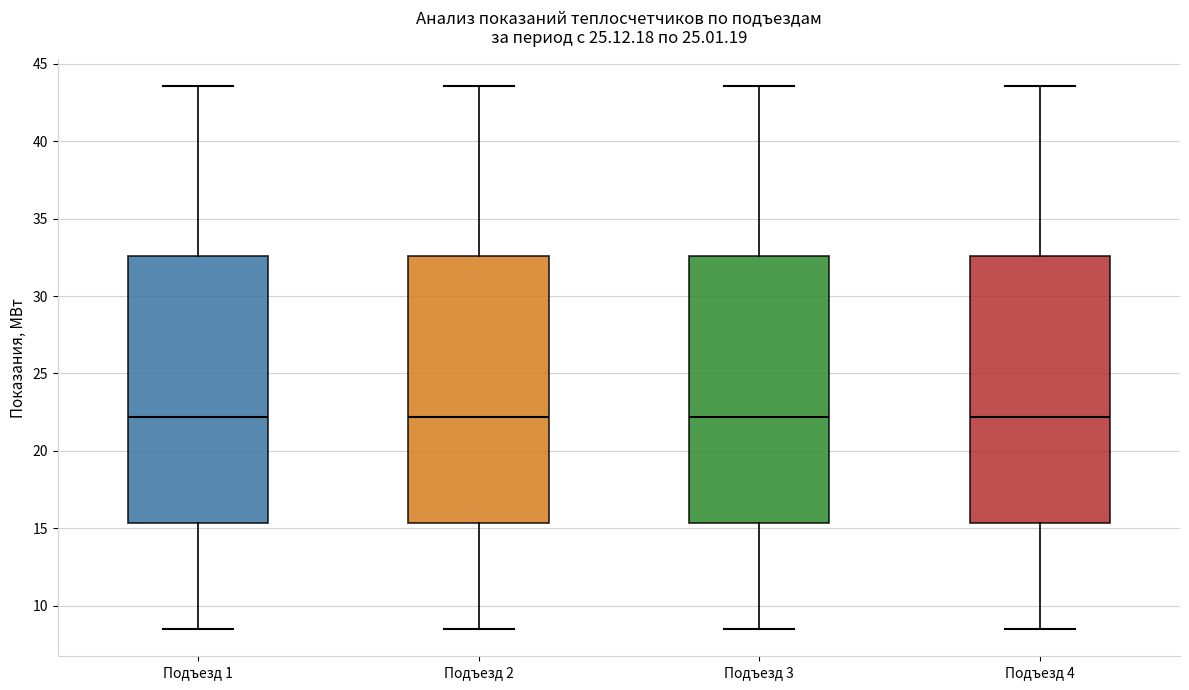

Reading left to right, read every box against the y-axis: the position of its median line, the range the box covers, and the ends of its whiskers. The values are not printed on the chart, so give them approximately, as read against the axis.

Подъезд 1: median 22.0, box 15.5 to 32.5, whiskers 8.5 to 43.5
Подъезд 2: median 22.0, box 15.5 to 32.5, whiskers 8.5 to 43.5
Подъезд 3: median 22.0, box 15.5 to 32.5, whiskers 8.5 to 43.5
Подъезд 4: median 22.0, box 15.5 to 32.5, whiskers 8.5 to 43.5